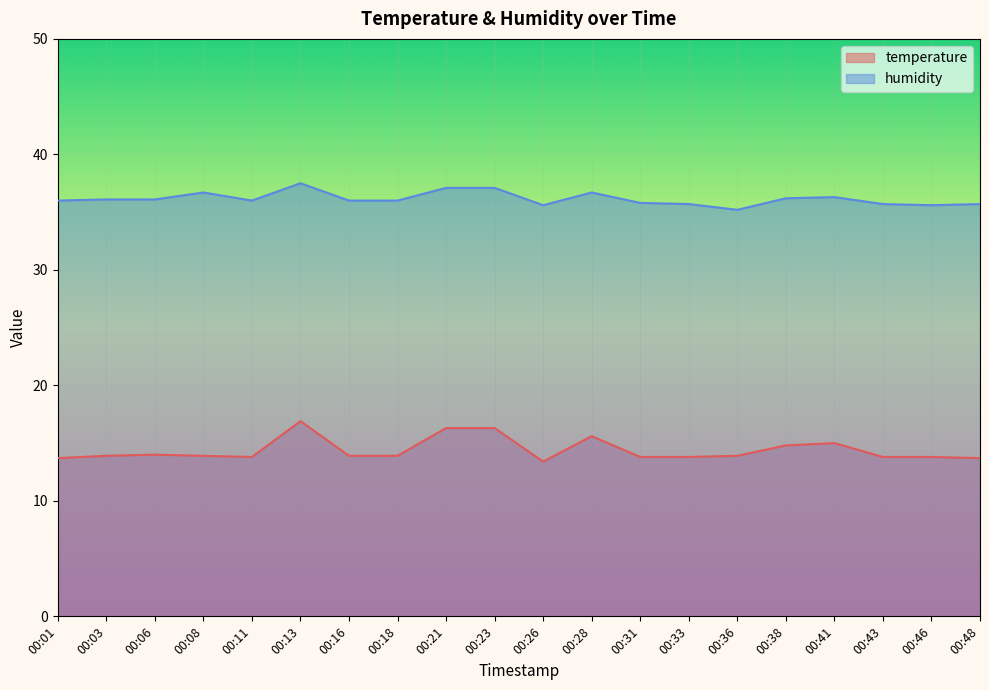

Reading right to left, extract all data points from this chart.

temperature: 00:48=13.7	00:46=13.8	00:43=13.8	00:41=15.0	00:38=14.8	00:36=13.9	00:33=13.8	00:31=13.8	00:28=15.6	00:26=13.4	00:23=16.3	00:21=16.3	00:18=13.9	00:16=13.9	00:13=16.9	00:11=13.8	00:08=13.9	00:06=14.0	00:03=13.9	00:01=13.7
humidity: 00:48=35.7	00:46=35.6	00:43=35.7	00:41=36.3	00:38=36.2	00:36=35.2	00:33=35.7	00:31=35.8	00:28=36.7	00:26=35.6	00:23=37.1	00:21=37.1	00:18=36.0	00:16=36.0	00:13=37.5	00:11=36.0	00:08=36.7	00:06=36.1	00:03=36.1	00:01=36.0